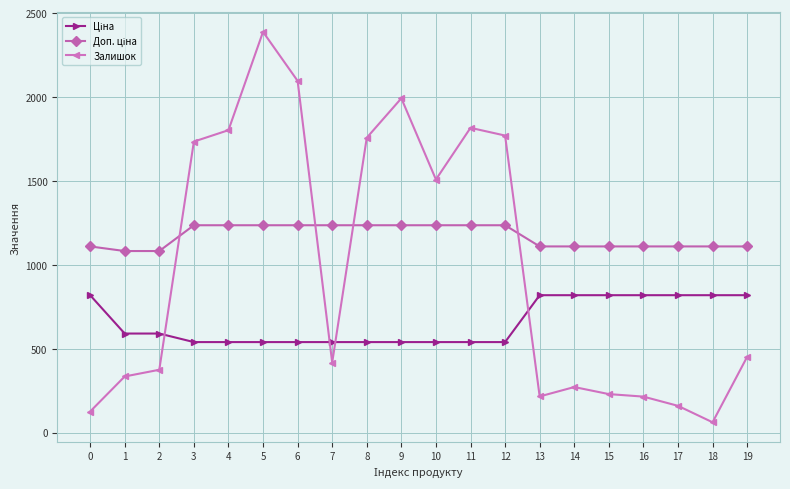

What is the minimum value shown in the chart?

61.0